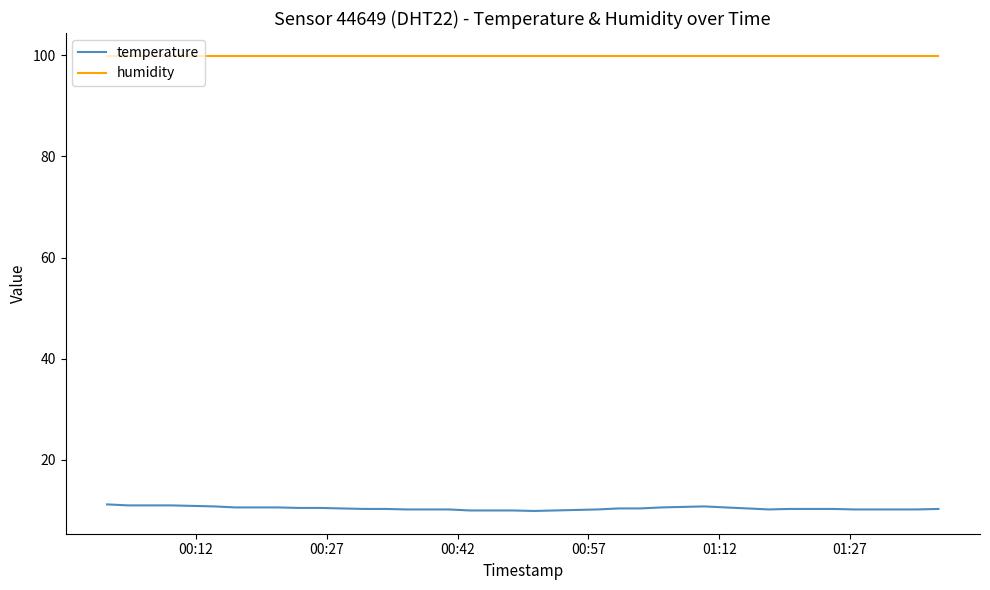

Which series has the largest total across all categories?

humidity